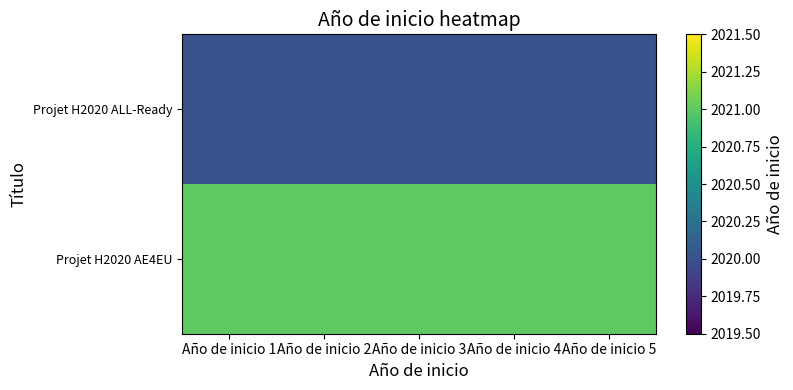

Reading left to right, transcribe all the data shown in this chart.

Projet H2020 ALL-Ready: Año de inicio 1=2020	Año de inicio 2=2020	Año de inicio 3=2020	Año de inicio 4=2020	Año de inicio 5=2020
Projet H2020 AE4EU: Año de inicio 1=2021	Año de inicio 2=2021	Año de inicio 3=2021	Año de inicio 4=2021	Año de inicio 5=2021